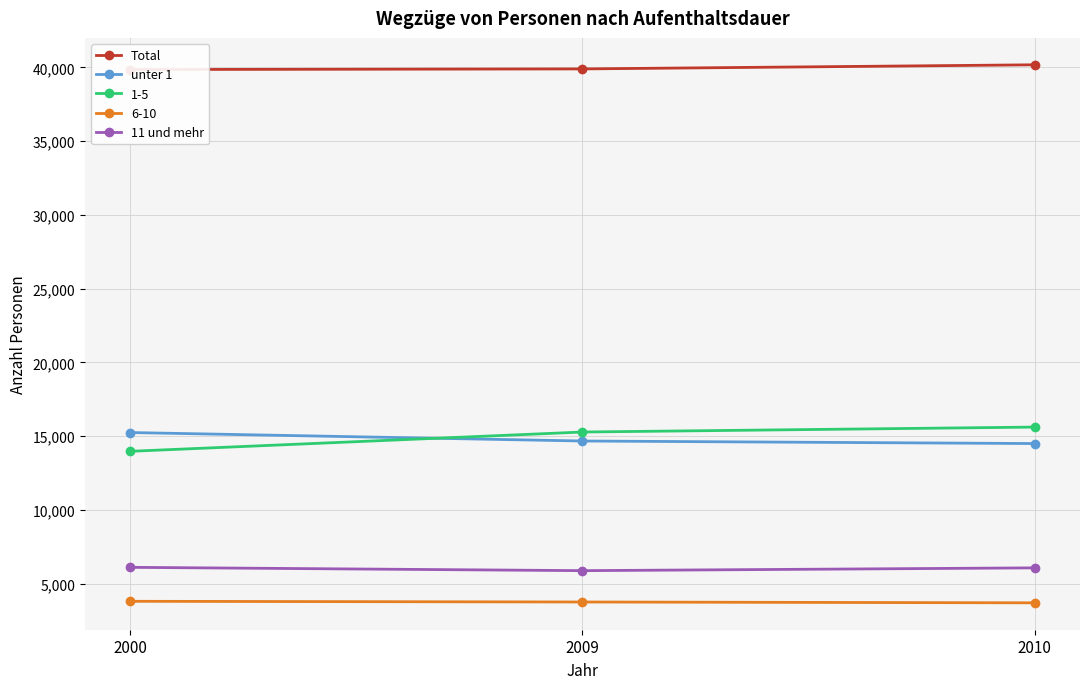

What value does the 11 und mehr series have at 2009, to the nearest 5?

5885